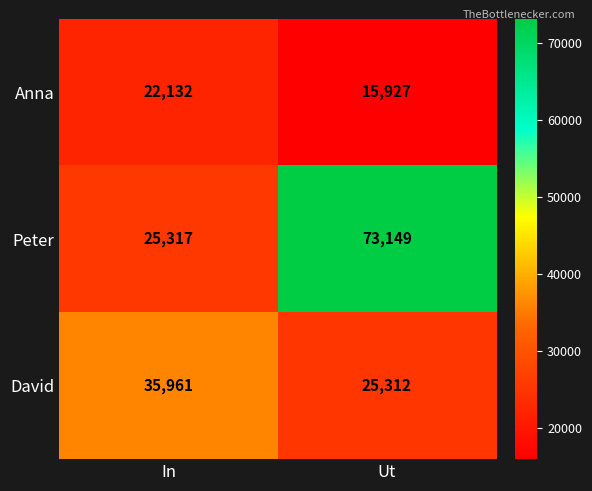

Where is Peter nearest to the value 49233?

In